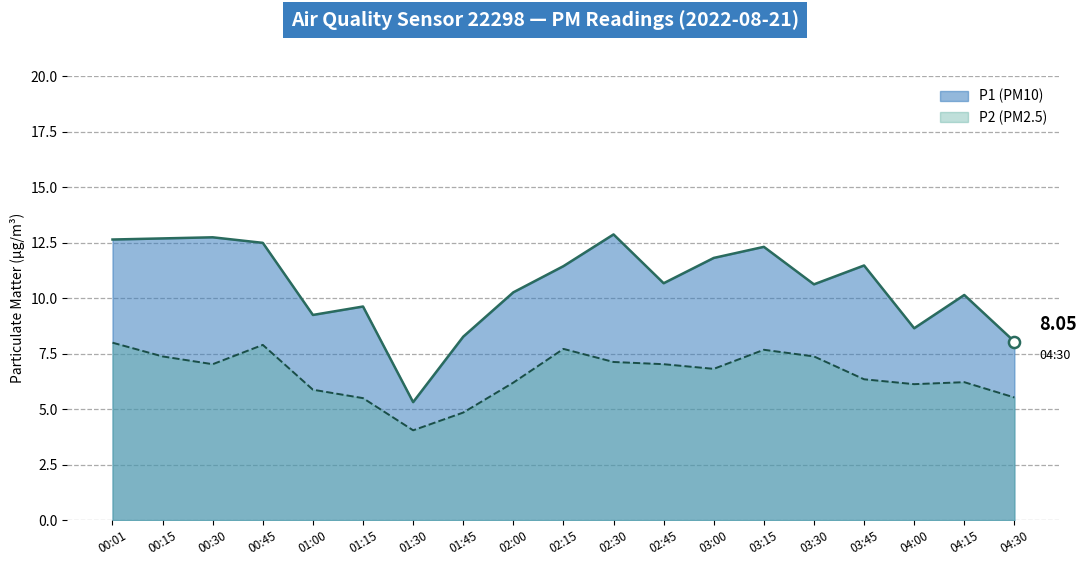

What is the difference between the highest and lowest values at 04:00?

2.5